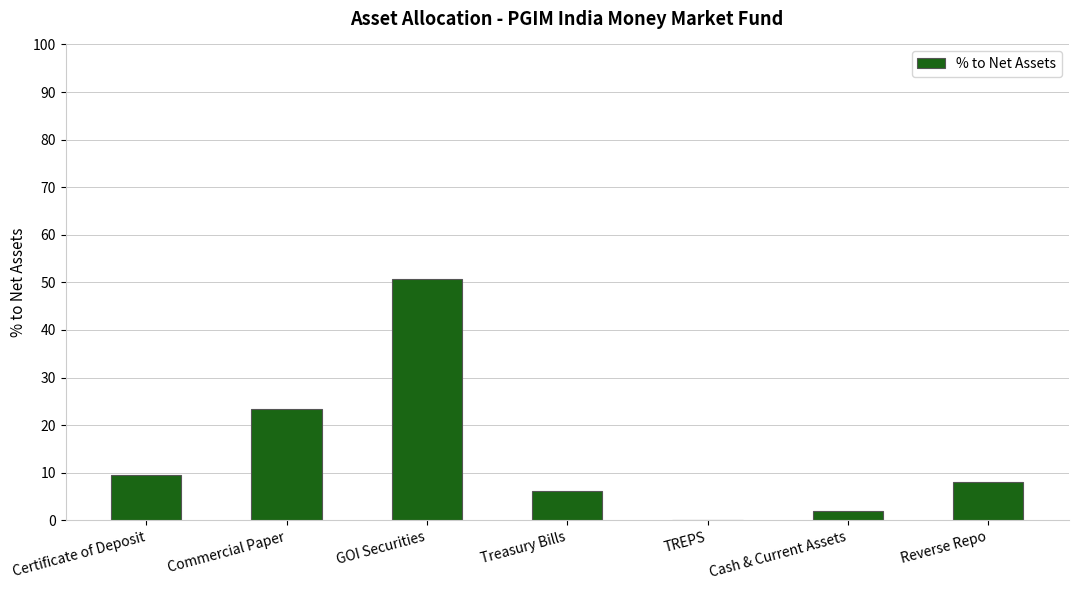

What is the greatest value displayed?

50.6